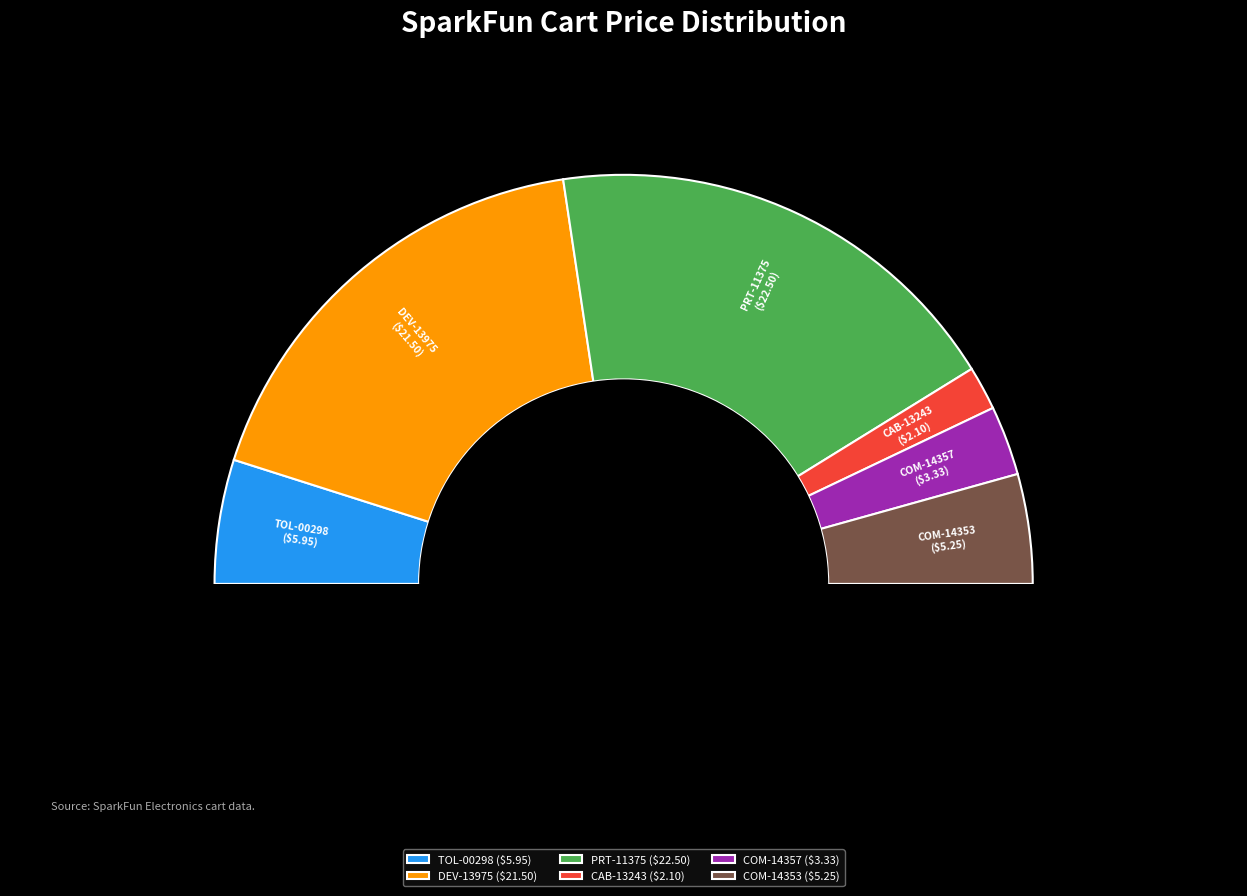

What is the largest slice in the pie chart?

PRT-11375